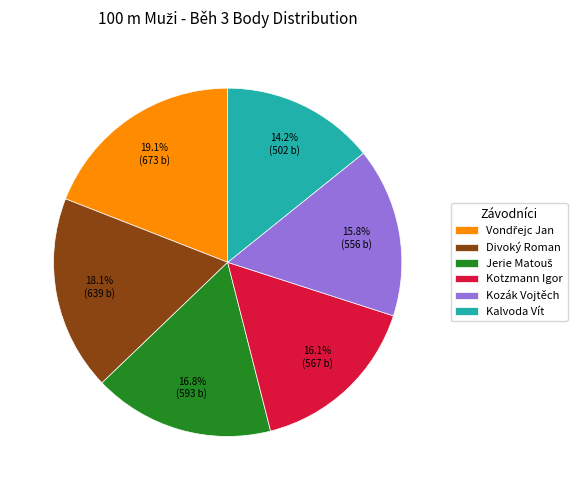

Is Kotzmann Igor the majority of the pie?

No